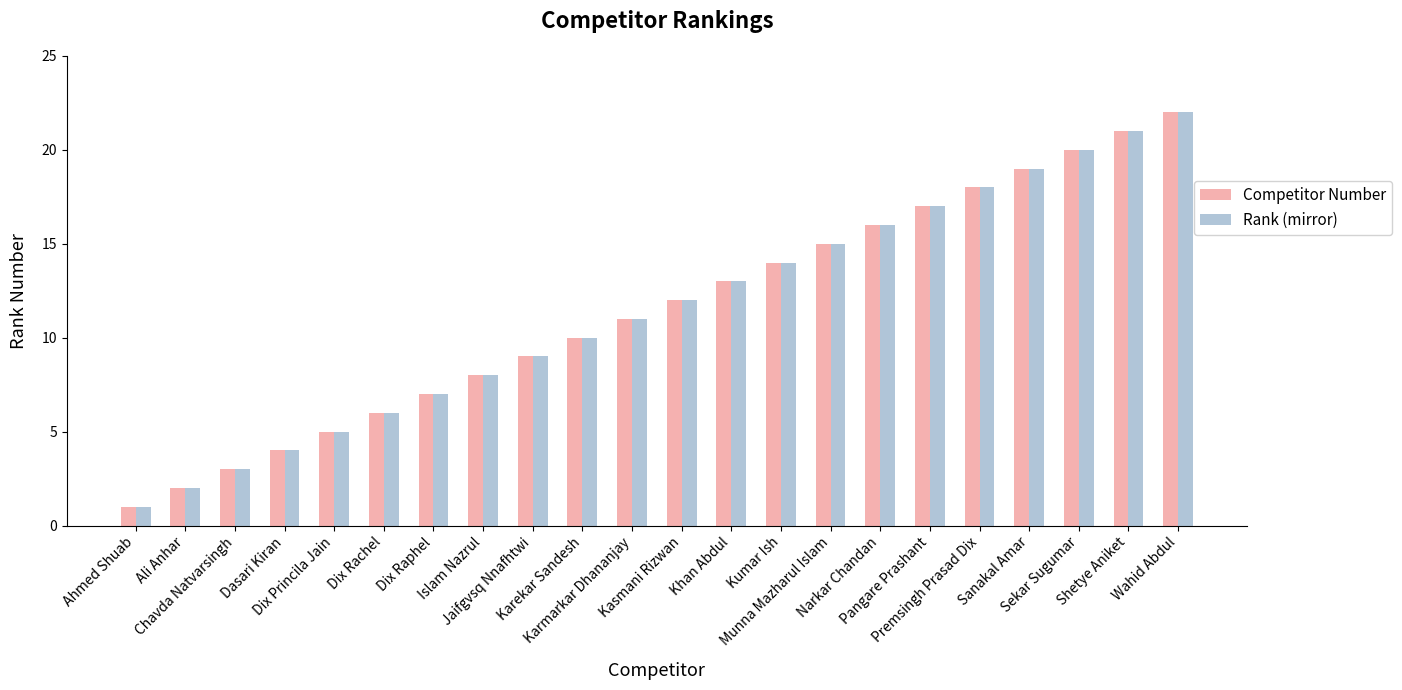

Rank the categories by Rank (mirror) value from lowest to highest.

Ahmed Shuab, Ali Anhar, Chavda Natvarsingh, Dasari Kiran, Dix Princila Jain, Dix Rachel, Dix Raphel, Islam Nazrul, Jaifgvsq Nnafhtwi, Karekar Sandesh, Karmarkar Dhananjay, Kasmani Rizwan, Khan Abdul, Kumar Ish, Munna Mazharul Islam, Narkar Chandan, Pangare Prashant, Premsingh Prasad Dix, Sanakal Amar, Sekar Sugumar, Shetye Aniket, Wahid Abdul